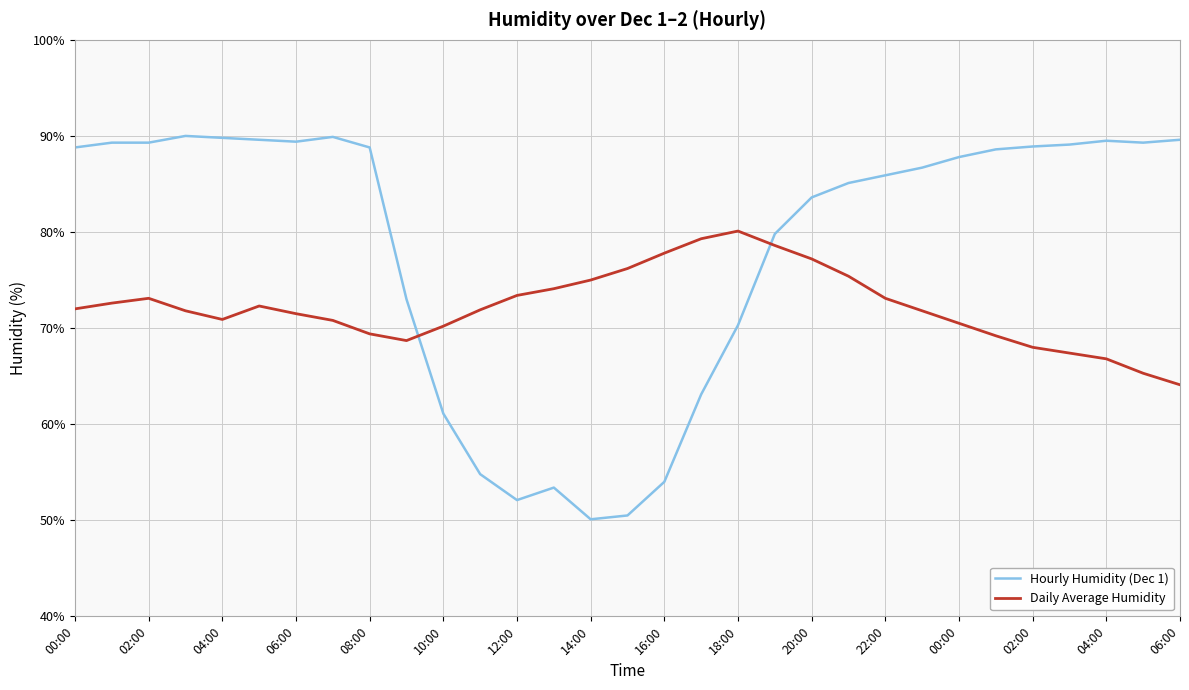

True or false: Hourly Humidity (Dec 1) and Daily Average Humidity intersect in this chart.

True